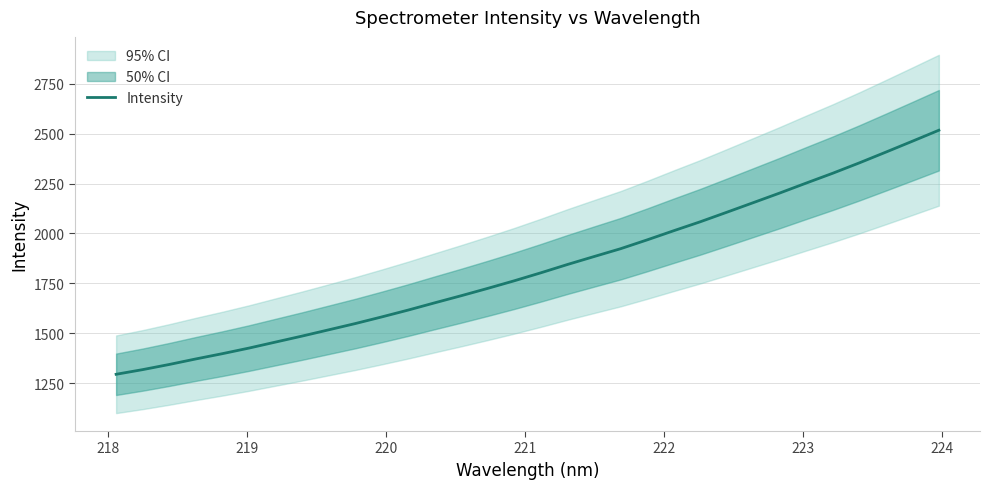

What is the minimum value for Intensity?

1295.3